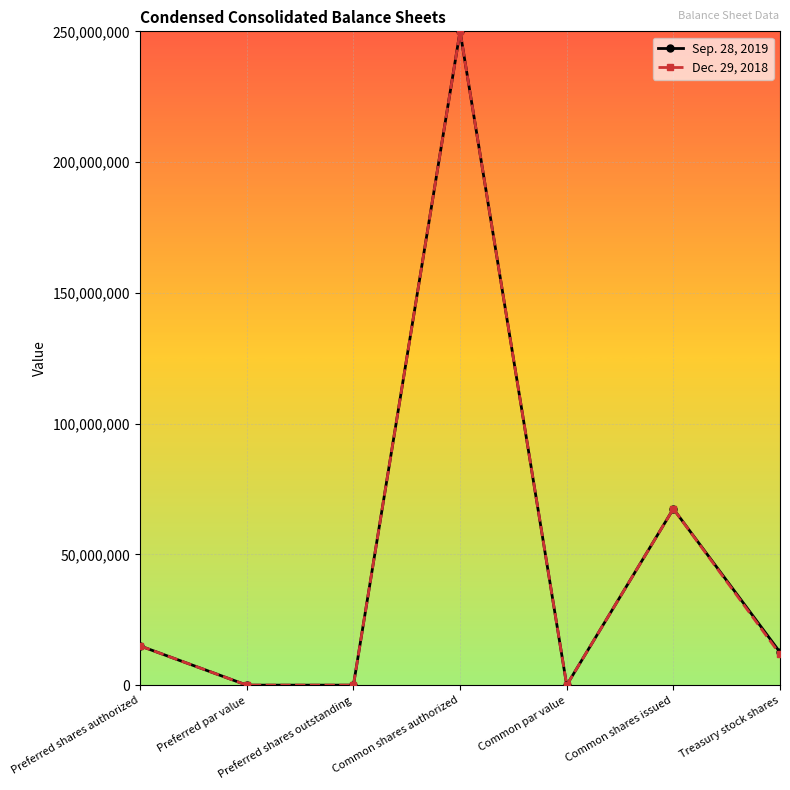

What are all the series names shown in the legend?

Sep. 28, 2019, Dec. 29, 2018